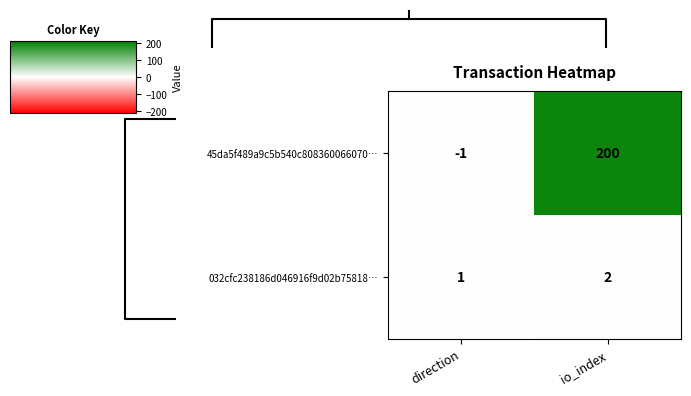

What is the difference between the highest and lowest values at io_index?

198